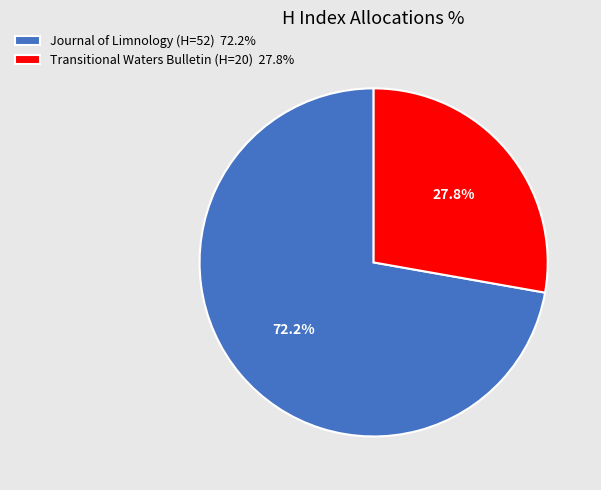

To the nearest percent, what is the combined percentage of Transitional Waters Bulletin (H=20) and Journal of Limnology (H=52)?

100%